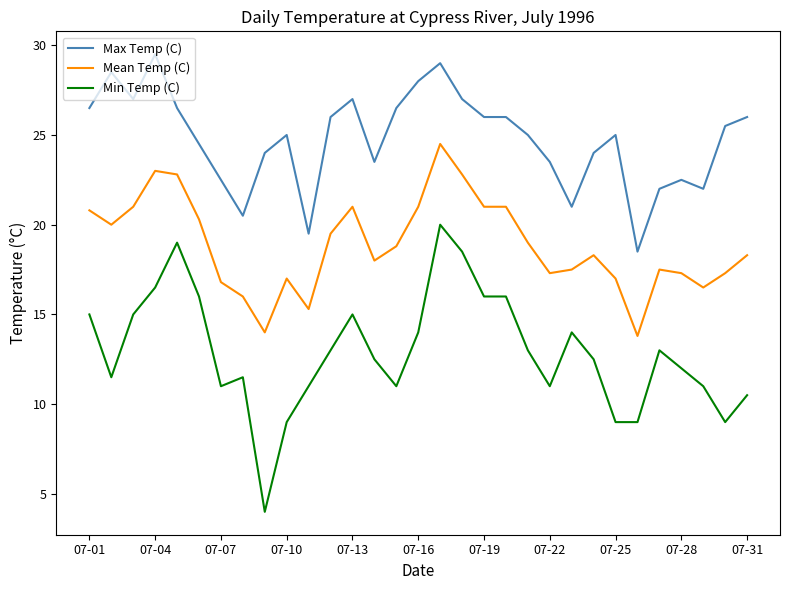

True or false: Min Temp (C) and Mean Temp (C) intersect in this chart.

False